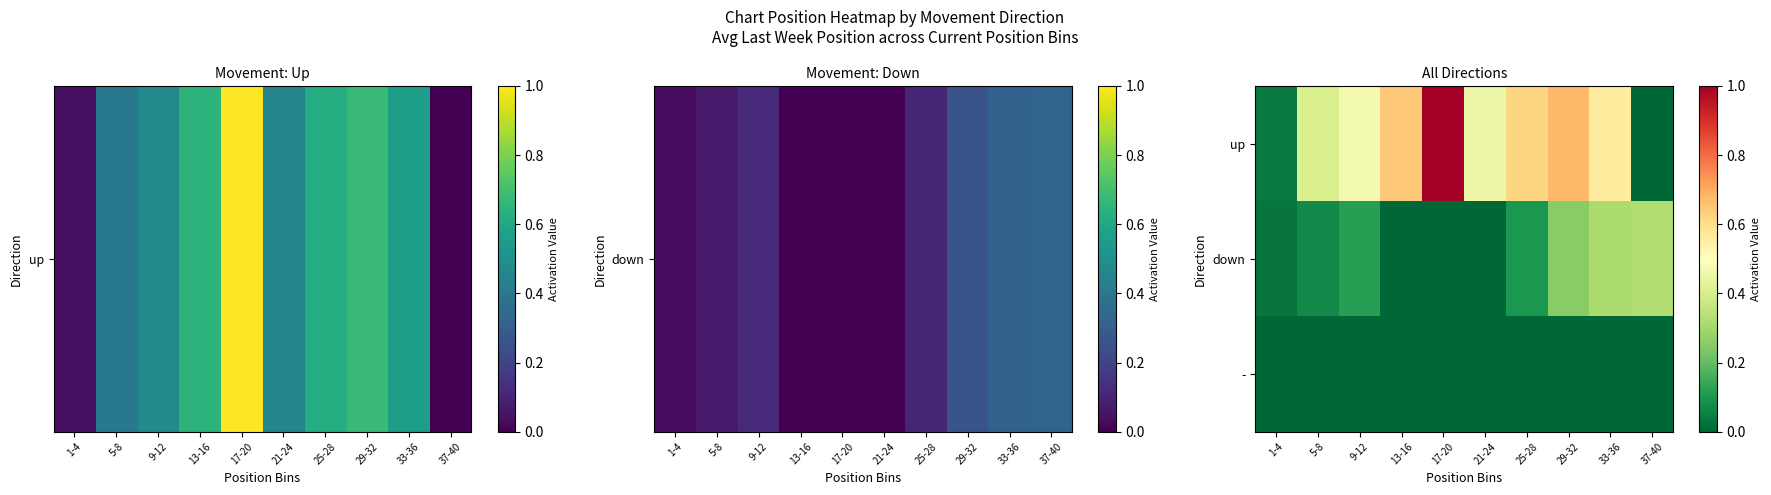

At how many categories does at least one series exceed 0?

10